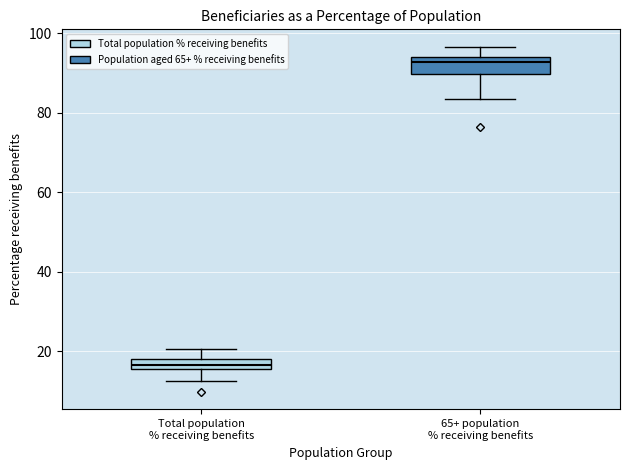

Which box's median line is the highest?

65+ population % receiving benefits